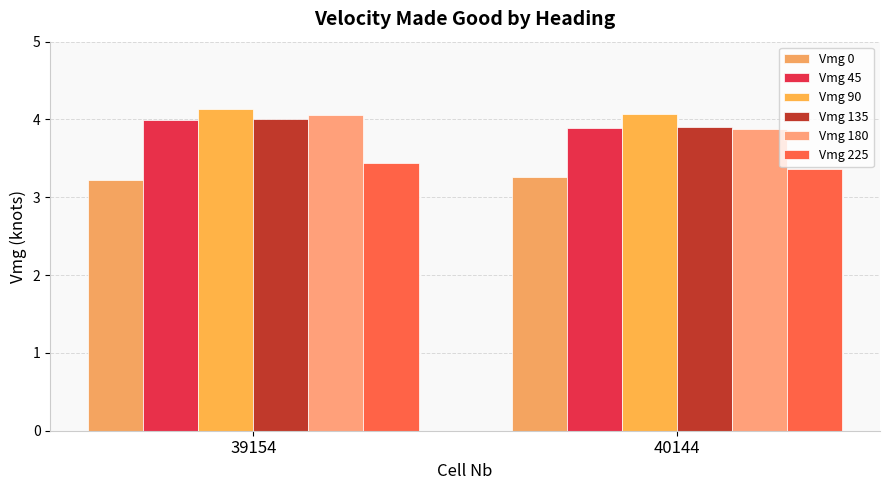

Which series has the largest total across all categories?

Vmg 90